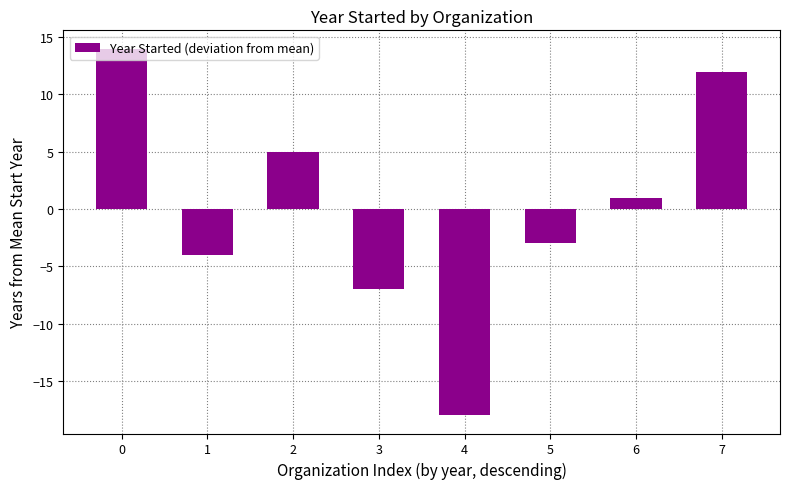

How many values are above zero?

4